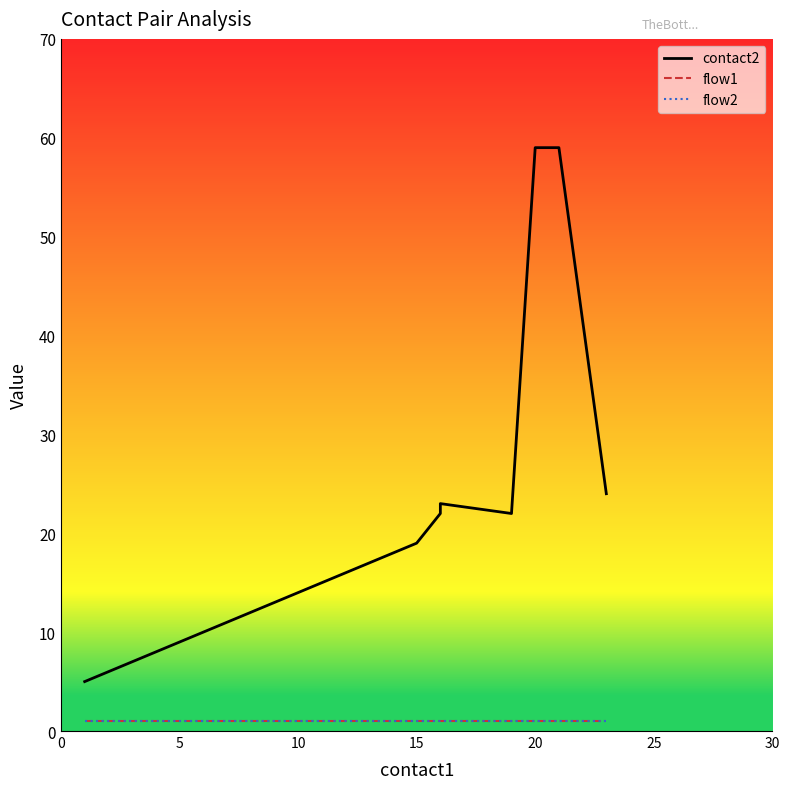

What is the value of the contact2 point at the 1st from the left?

5